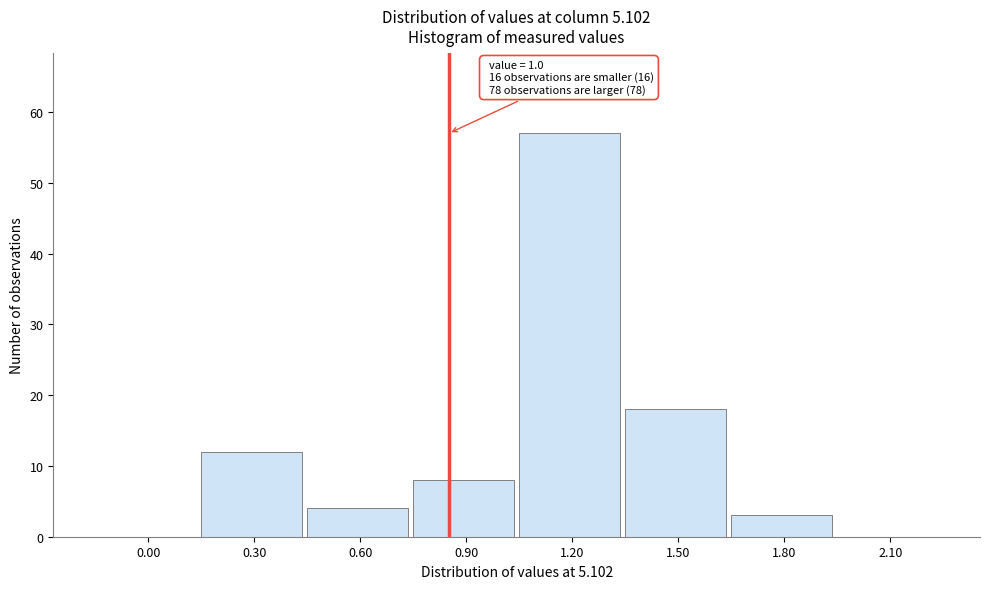

Reading left to right, extract all data points from this chart.

0.00=0	0.30=12	0.60=4	0.90=8	1.20=57	1.50=18	1.80=3	2.10=0